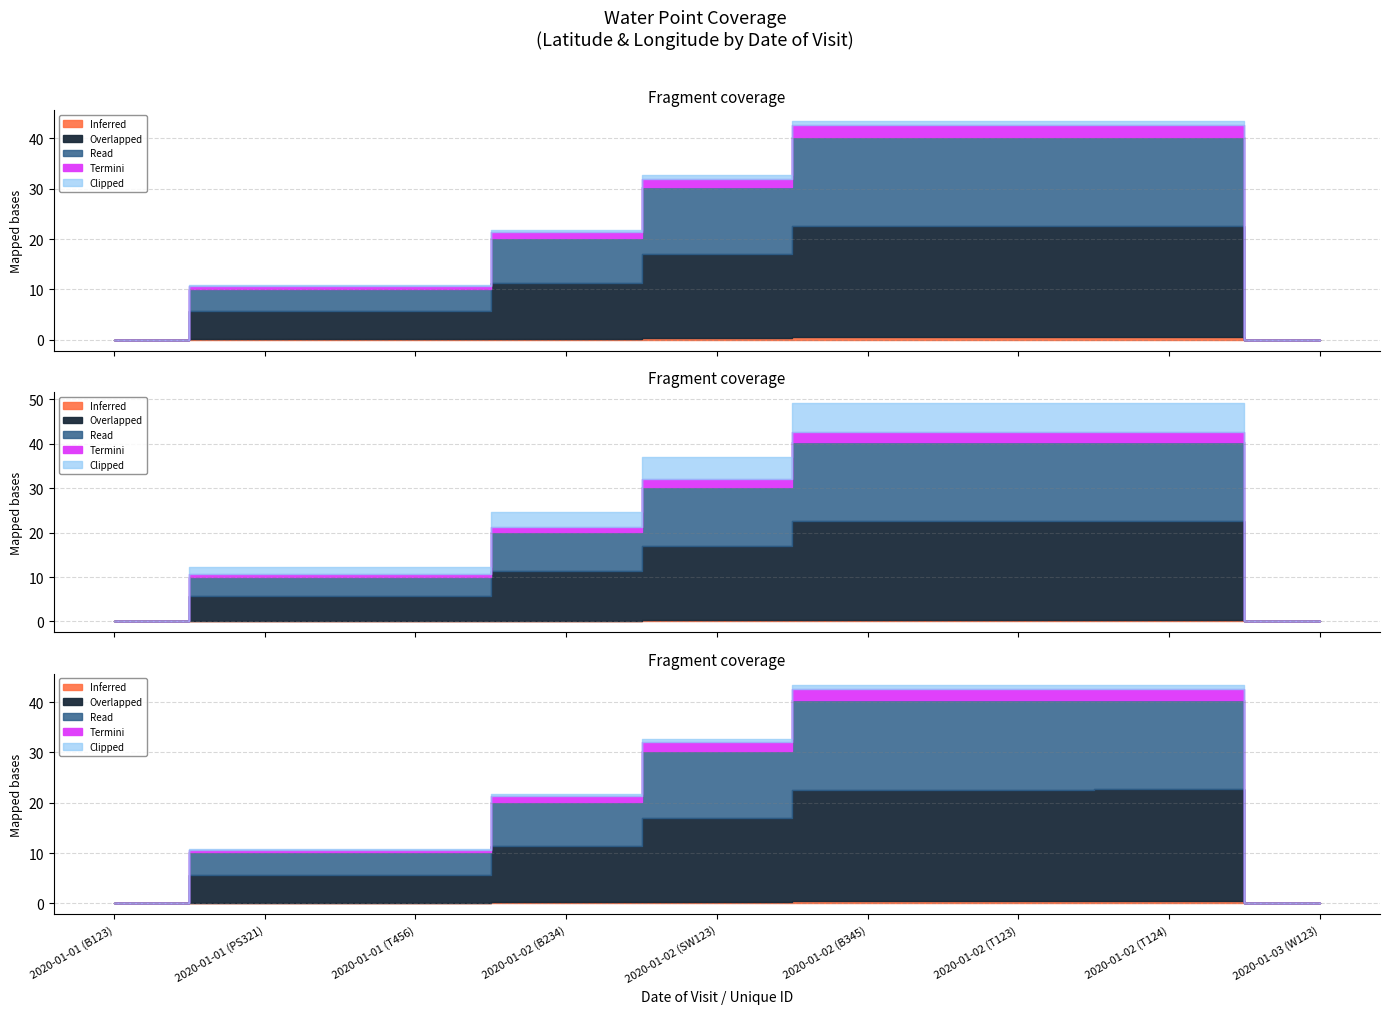

The Read series shows 140.0 at 2020-01-02. True or false?

False